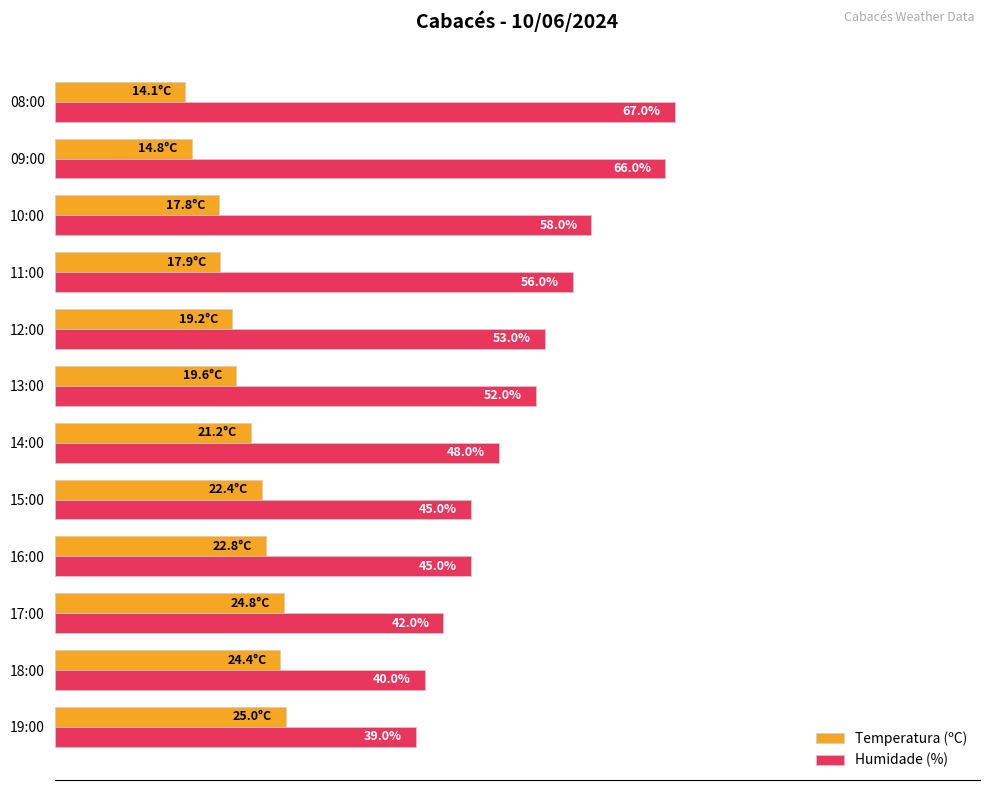

Rank the series by their maximum value, from highest to lowest.

Humidade (%), Temperatura (ºC)